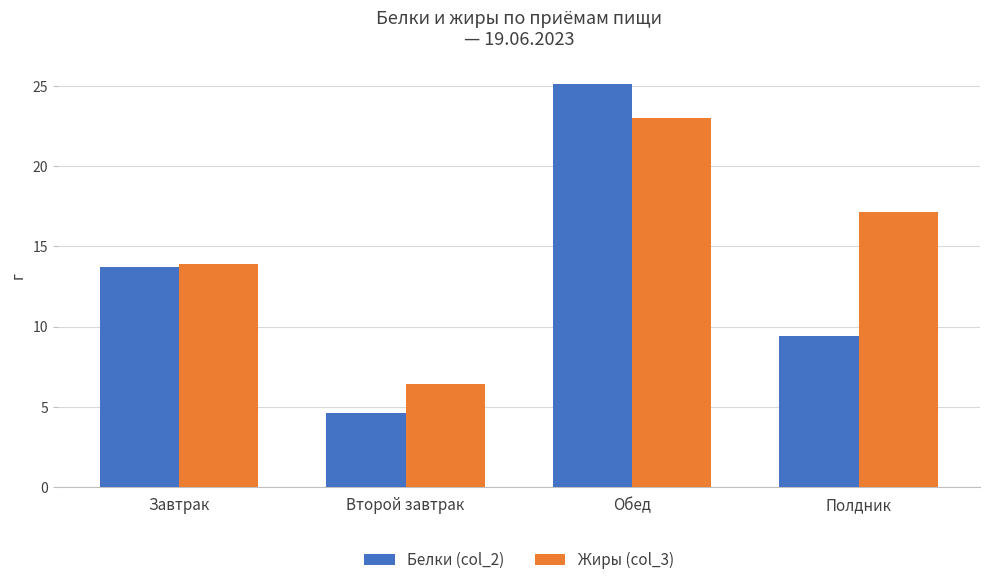

Reading left to right, list all the values displayed in this chart.

Белки (col_2): Завтрак=13.7	Второй завтрак=4.6	Обед=25.1	Полдник=9.4
Жиры (col_3): Завтрак=13.9	Второй завтрак=6.4	Обед=23.0	Полдник=17.1